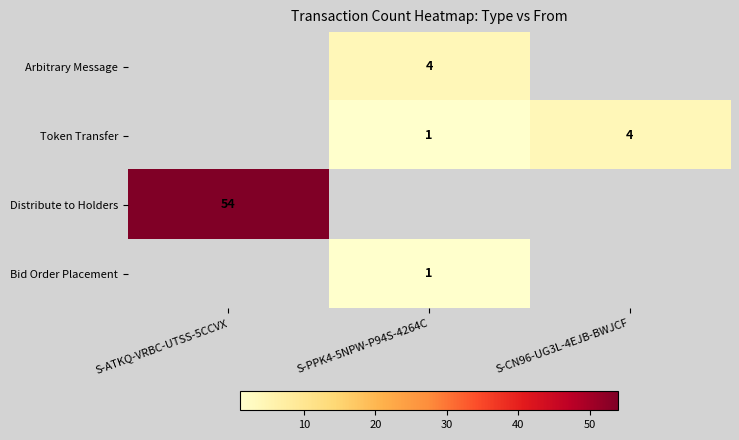

The Arbitrary Message series shows 6.9 at S-PPK4-5NPW-P94S-4264C. True or false?

False